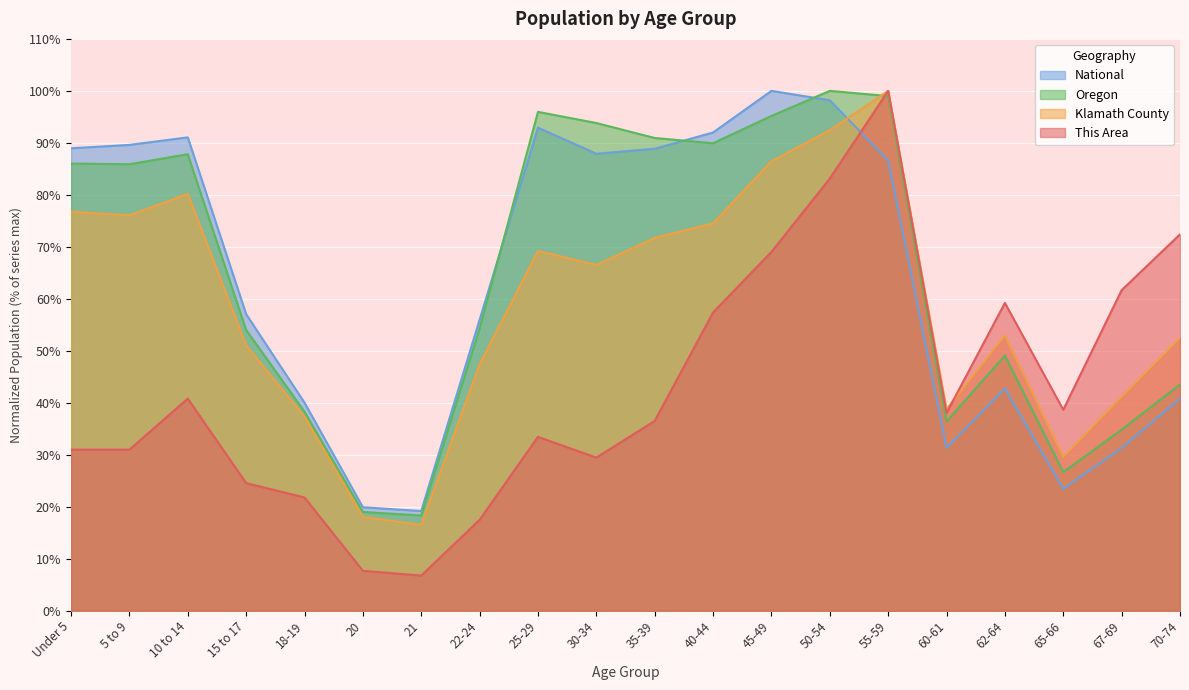

Where do This Area and Oregon first cross each other?

50-54 and 55-59